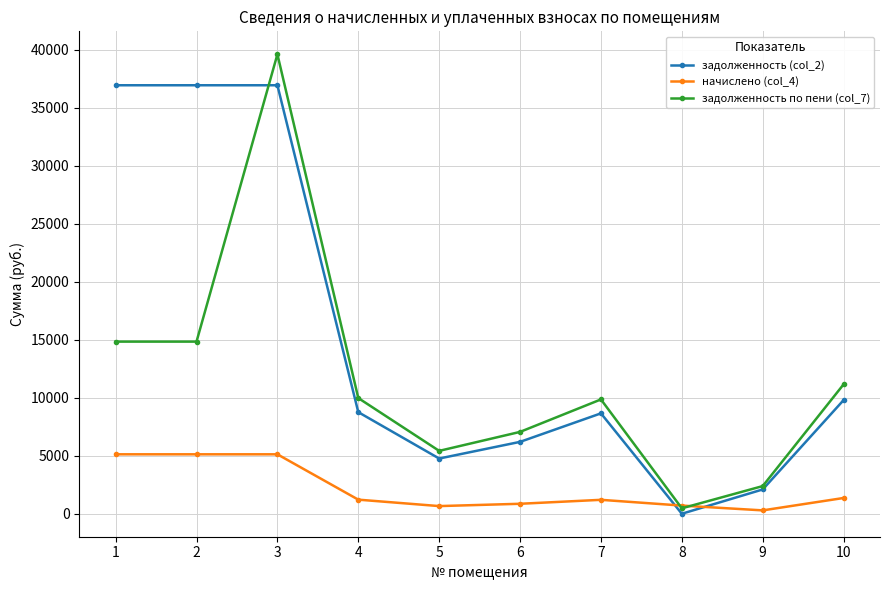

True or false: задолженность (col_2) has more than 2 points higher than both neighbors.

False